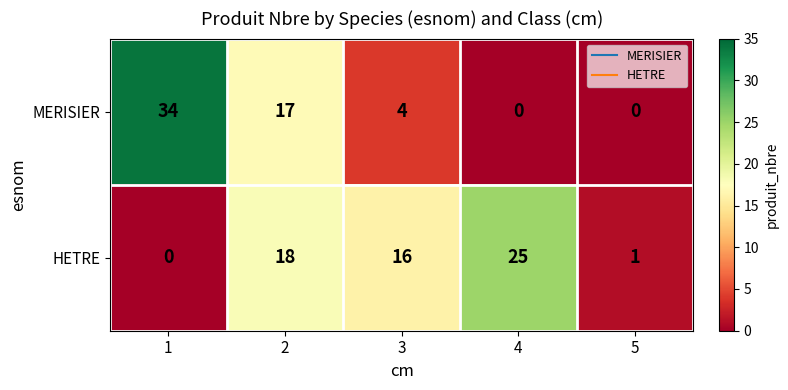

Reading left to right, transcribe all the data shown in this chart.

MERISIER: 34	17	4	0	0
HETRE: 0	18	16	25	1